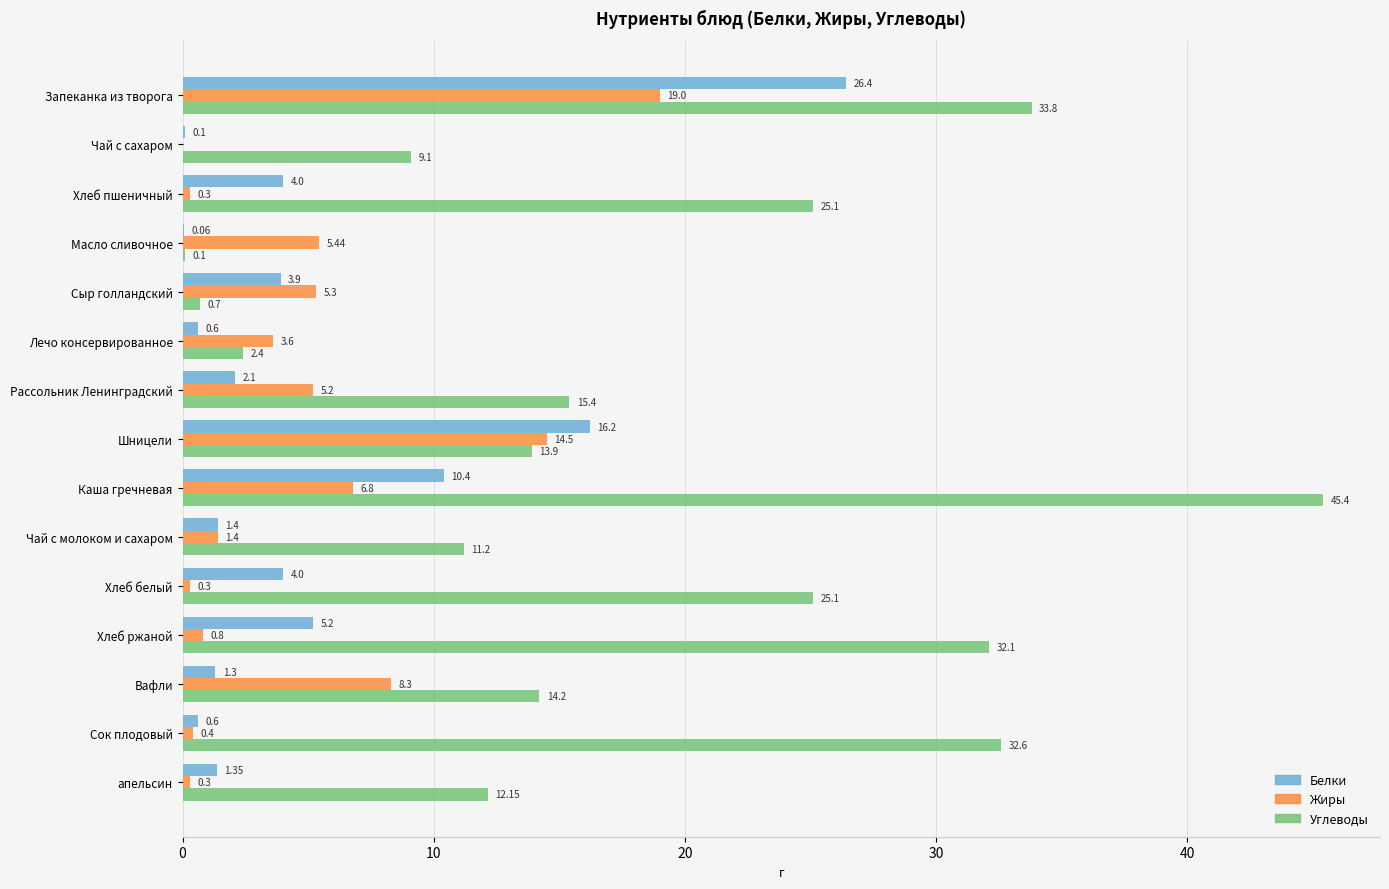

What is the total value across all series at Рассольник Ленинградский?

22.7